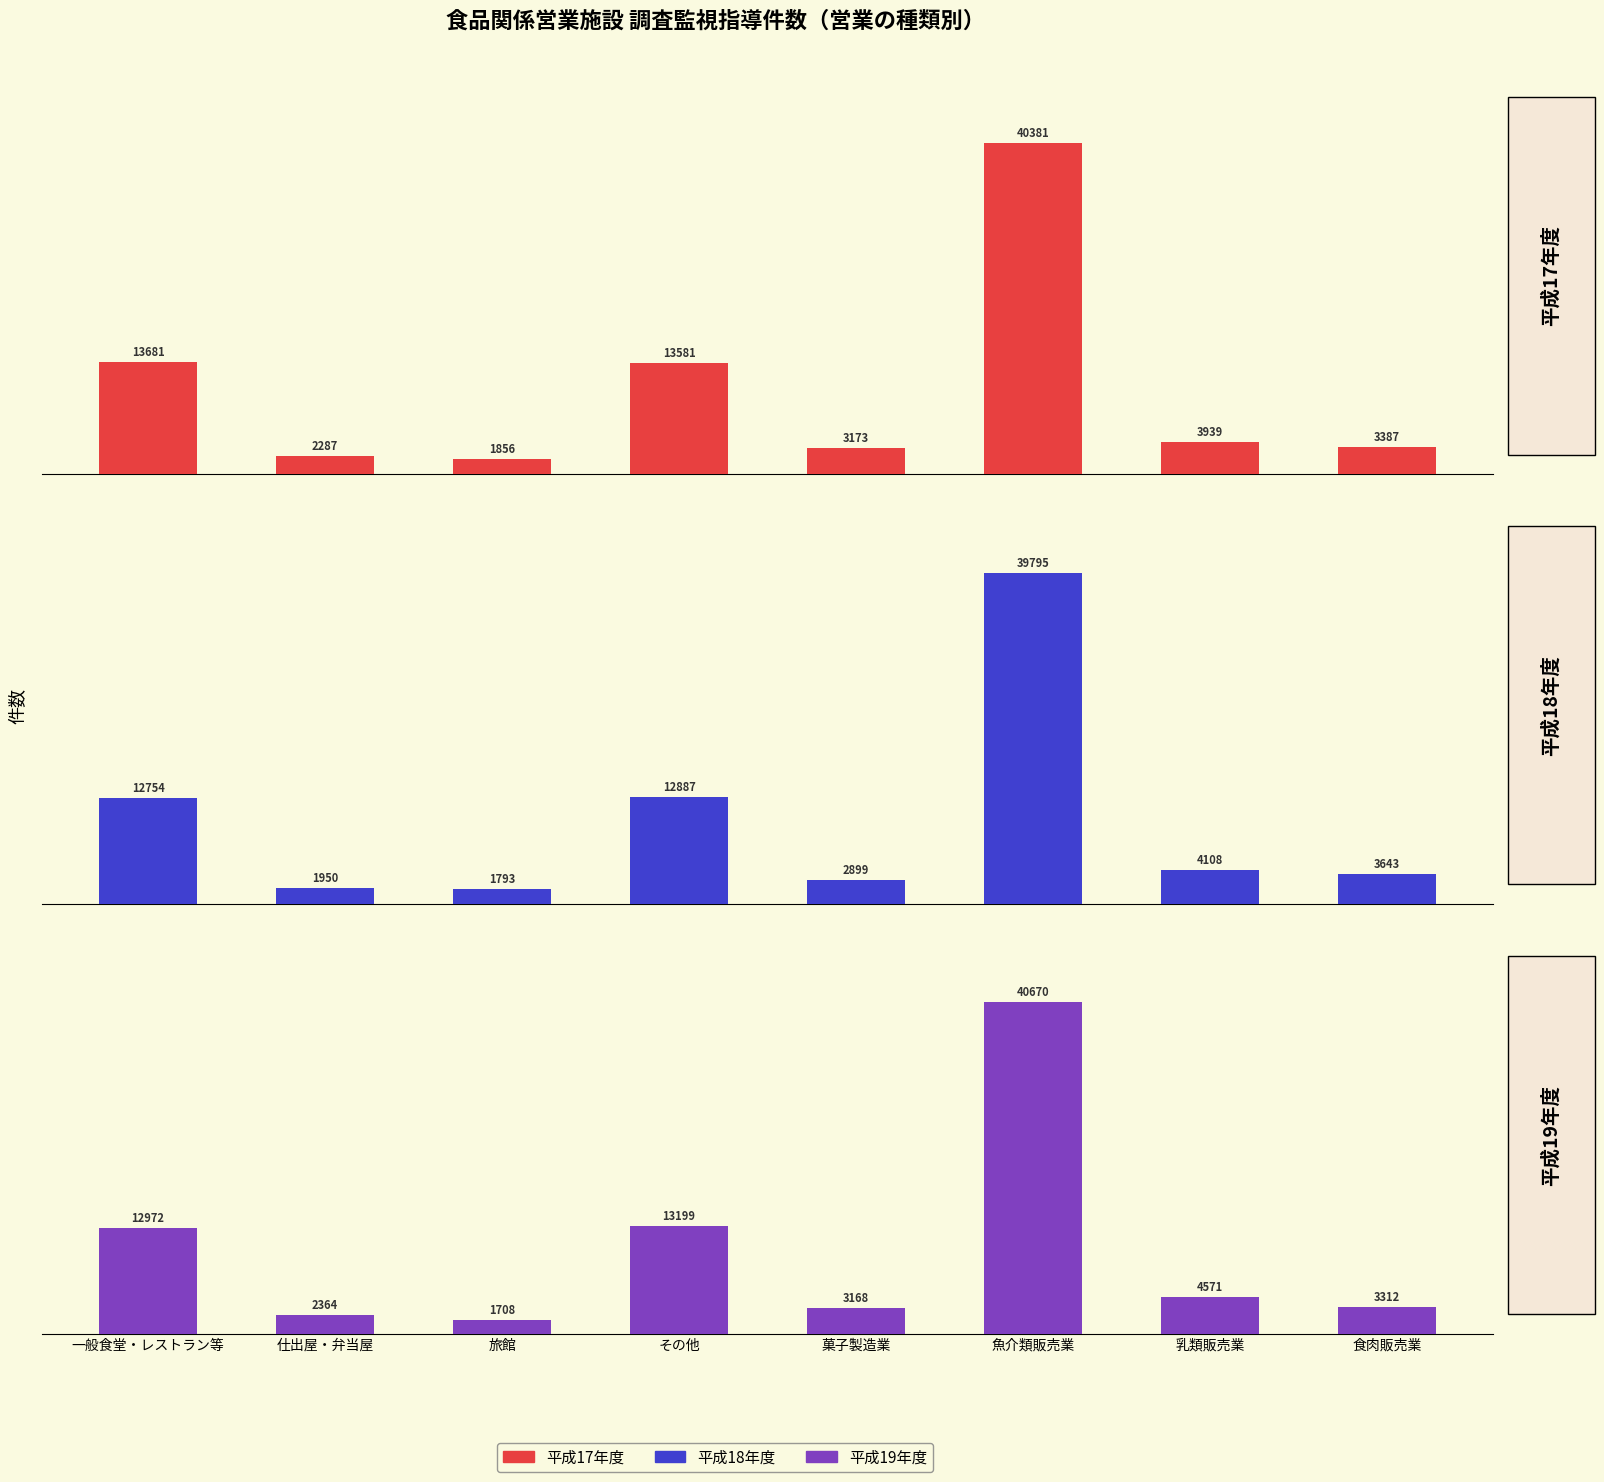

What is the minimum value shown in the chart?

1708